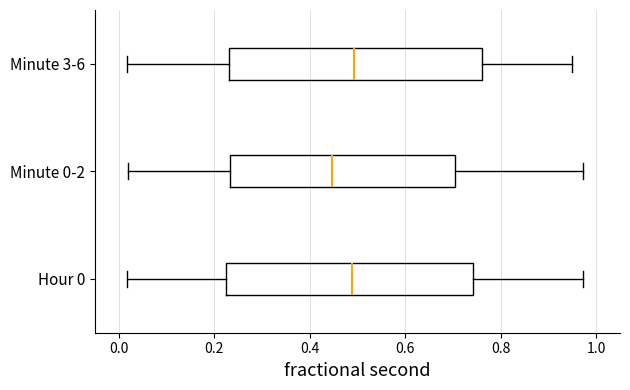

Reading bottom to top, transcribe this box plot: for each box, give where its median line is, the range the box spans, and where its two whiskers end, as read against the x-axis. The values are not printed on the chart, so give them approximately, as read against the axis.

Hour 0: median 0.48, box 0.22 to 0.74, whiskers 0.02 to 0.98
Minute 0-2: median 0.44, box 0.24 to 0.70, whiskers 0.02 to 0.98
Minute 3-6: median 0.50, box 0.24 to 0.76, whiskers 0.02 to 0.94